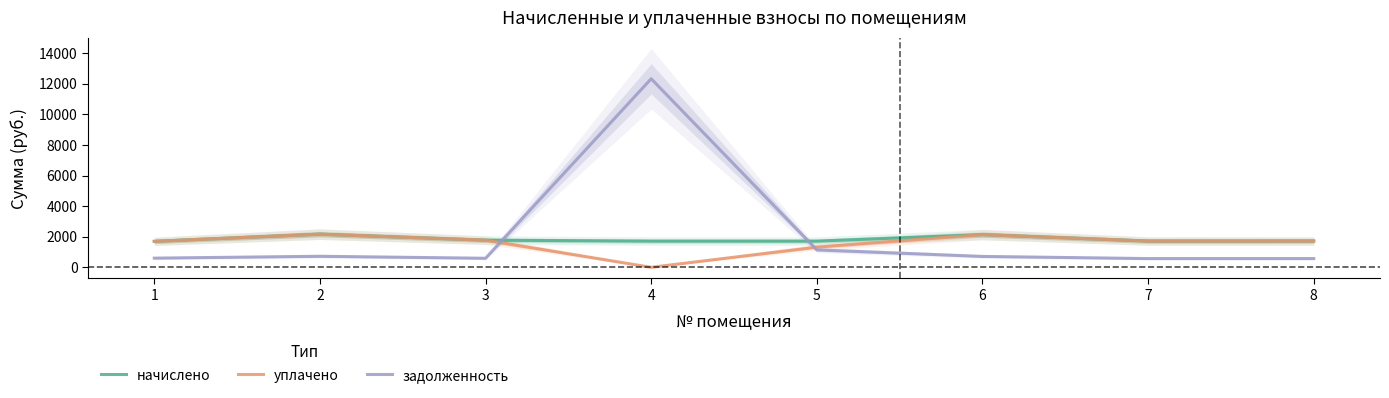

Is the value of уплачено at 6 greater than the value of начислено at 1?

Yes